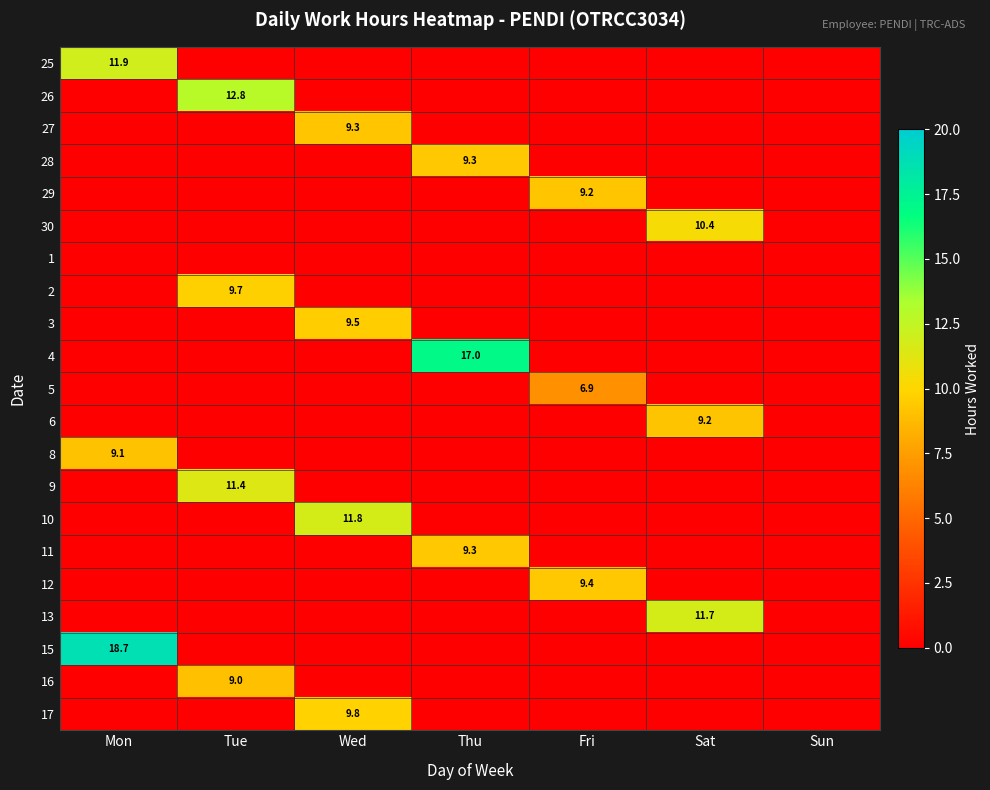

What is the average value of the 3 series?

1.4